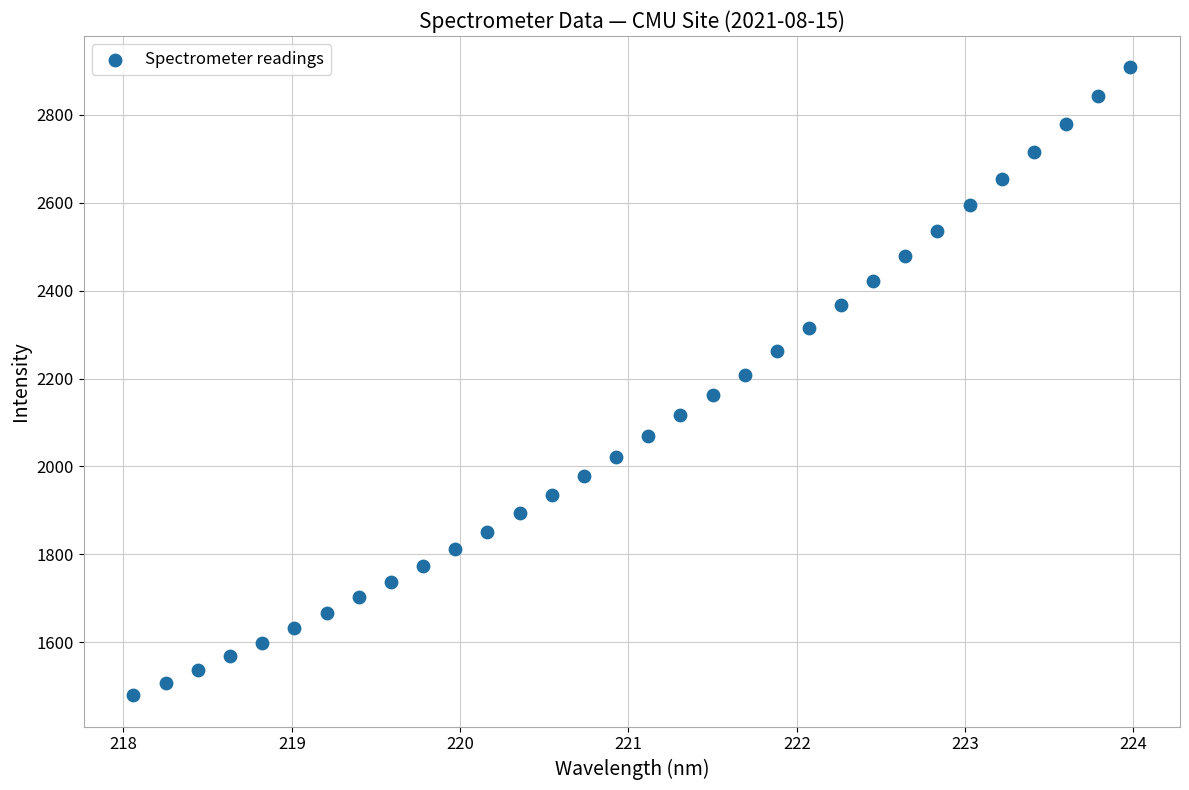

What is the range of X values (max minus min)?

5.9